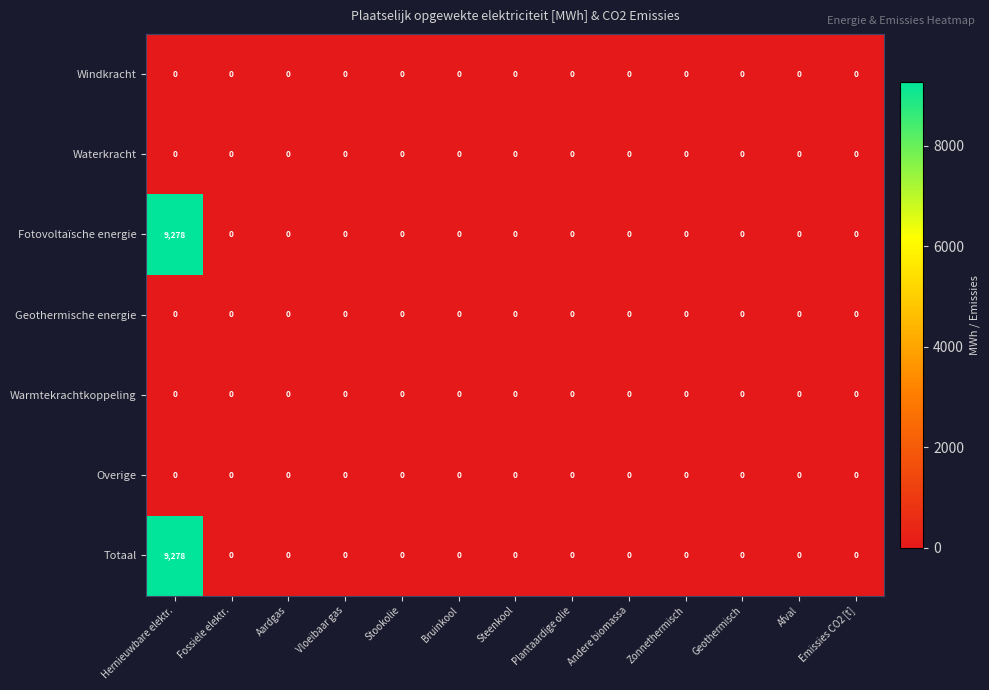

What is the average value of the Totaal series?

714